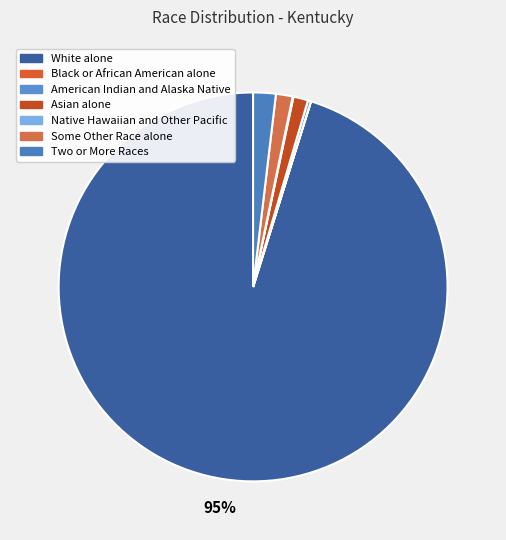

Which category accounts for the majority?

White alone